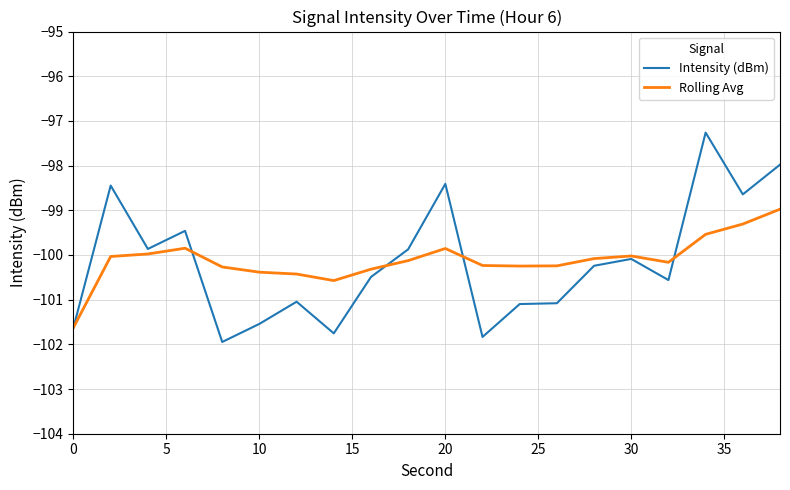

Which series has the widest spread of values?

Intensity (dBm)